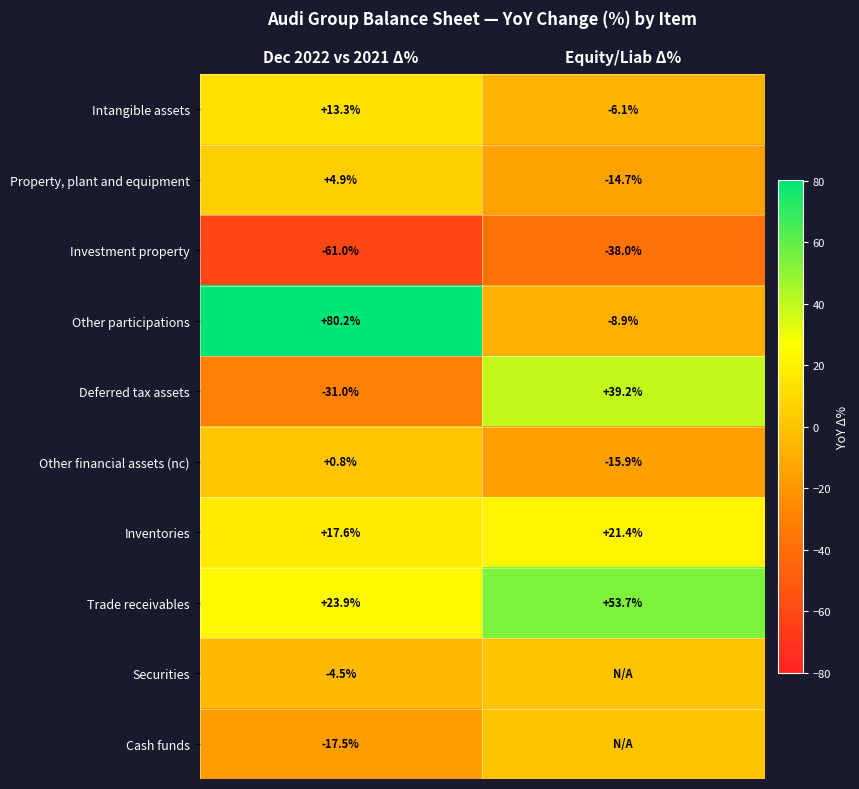

Which has a higher value, Equity/Liab Δ% or Dec 2022 vs 2021 Δ%?

Dec 2022 vs 2021 Δ%